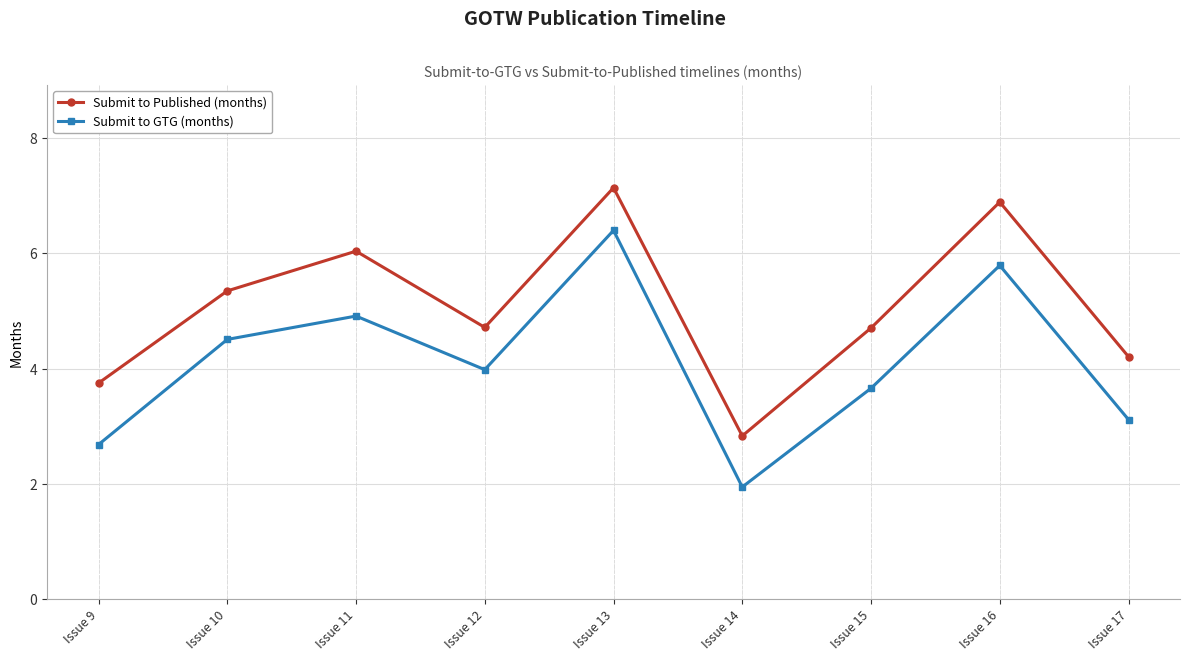

In Submit to GTG (months), how many points are higher than both neighbors (excluding endpoints)?

3